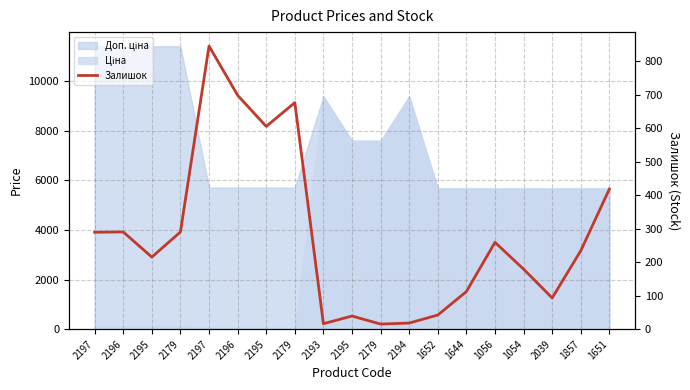

Between 2196 and 1651, which is larger?

1651